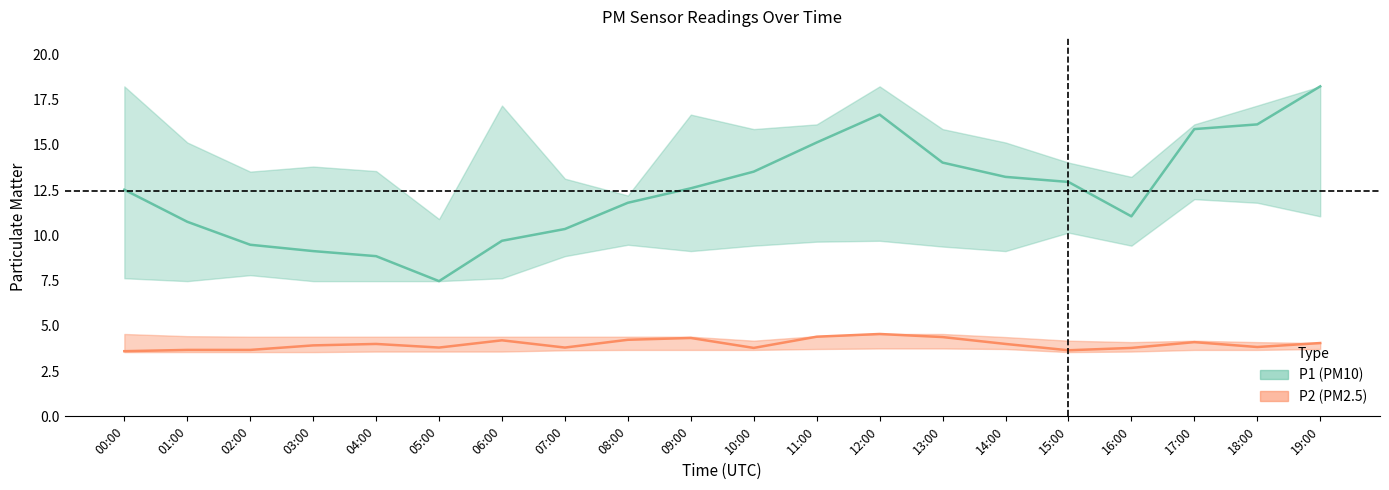

What is the average value of the P1_lower series?

9.1